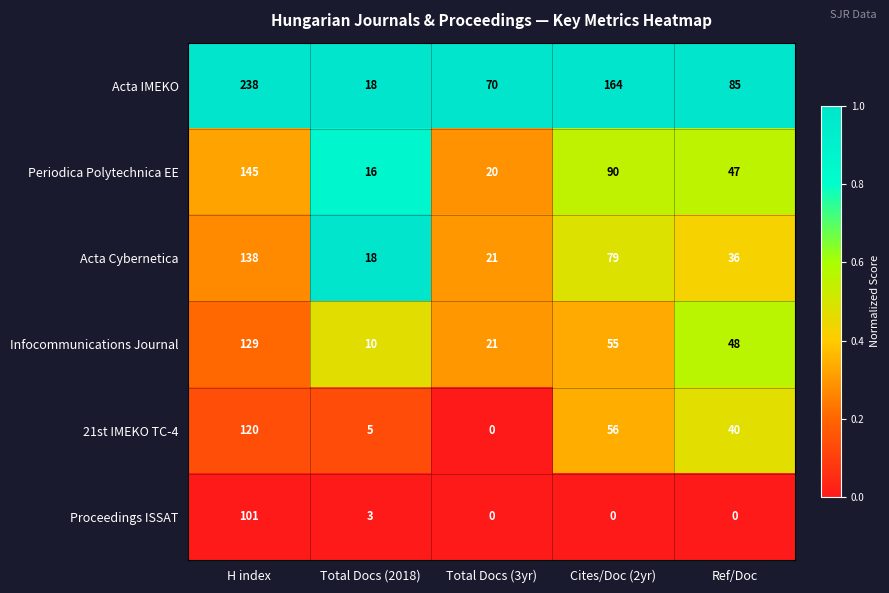

Count the number of data series in this chart.

6